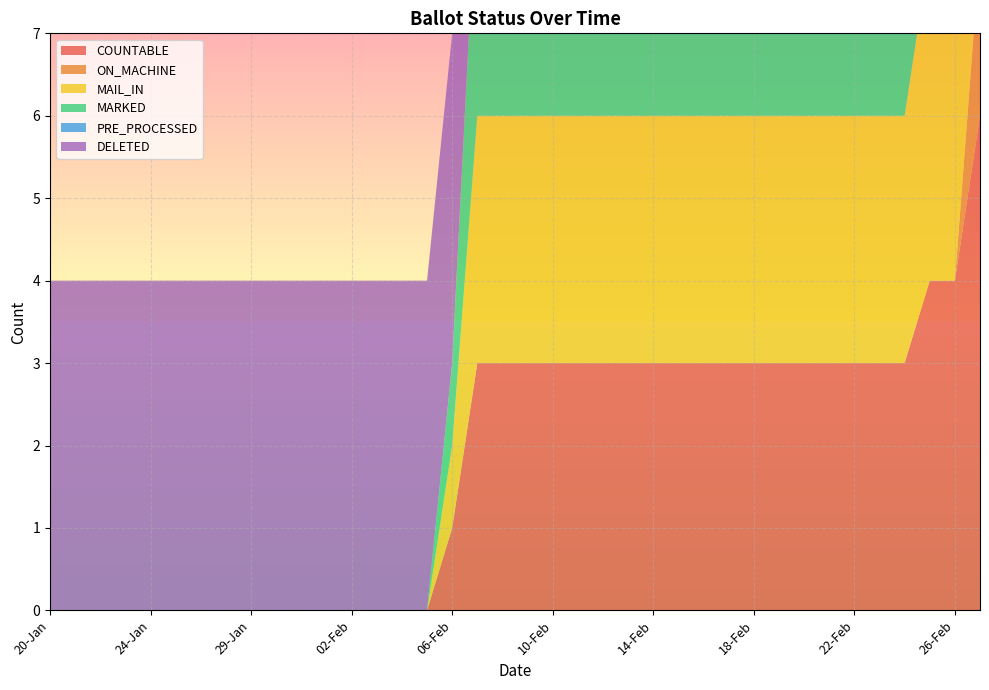

Reading left to right, extract all data points from this chart.

COUNTABLE: 0	0	0	0	0	0	0	0	0	0	0	0	0	0	0	0	1	3	3	3	3	3	3	3	3	3	3	3	3	3	3	3	3	3	3	4	4	6
ON_MACHINE: 0	0	0	0	0	0	0	0	0	0	0	0	0	0	0	0	0	0	0	0	0	0	0	0	0	0	0	0	0	0	0	0	0	0	0	0	0	2
MAIL_IN: 0	0	0	0	0	0	0	0	0	0	0	0	0	0	0	0	1	3	3	3	3	3	3	3	3	3	3	3	3	3	3	3	3	3	3	4	4	4
MARKED: 0	0	0	0	0	0	0	0	0	0	0	0	0	0	0	0	1	3	3	3	3	3	3	3	3	3	3	3	3	3	3	3	3	3	3	4	4	4
PRE_PROCESSED: 0	0	0	0	0	0	0	0	0	0	0	0	0	0	0	0	0	0	0	0	0	0	0	0	0	0	0	0	0	0	0	0	0	0	0	0	0	0
DELETED: 4	4	4	4	4	4	4	4	4	4	4	4	4	4	4	4	4	4	5	4	4	4	4	4	4	4	5	5	5	5	5	5	5	5	5	5	5	5